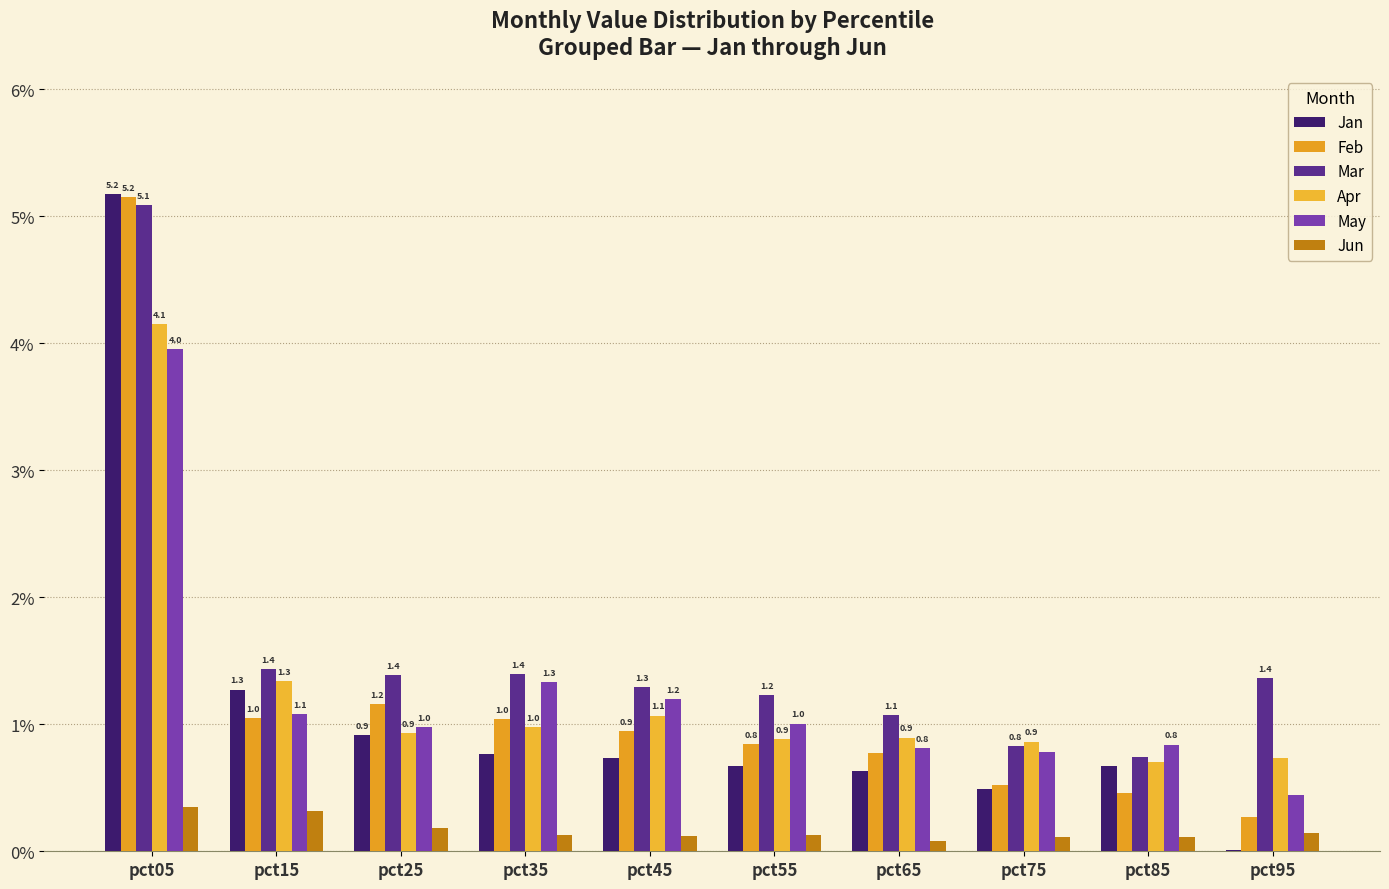

Are the bars horizontal?

No